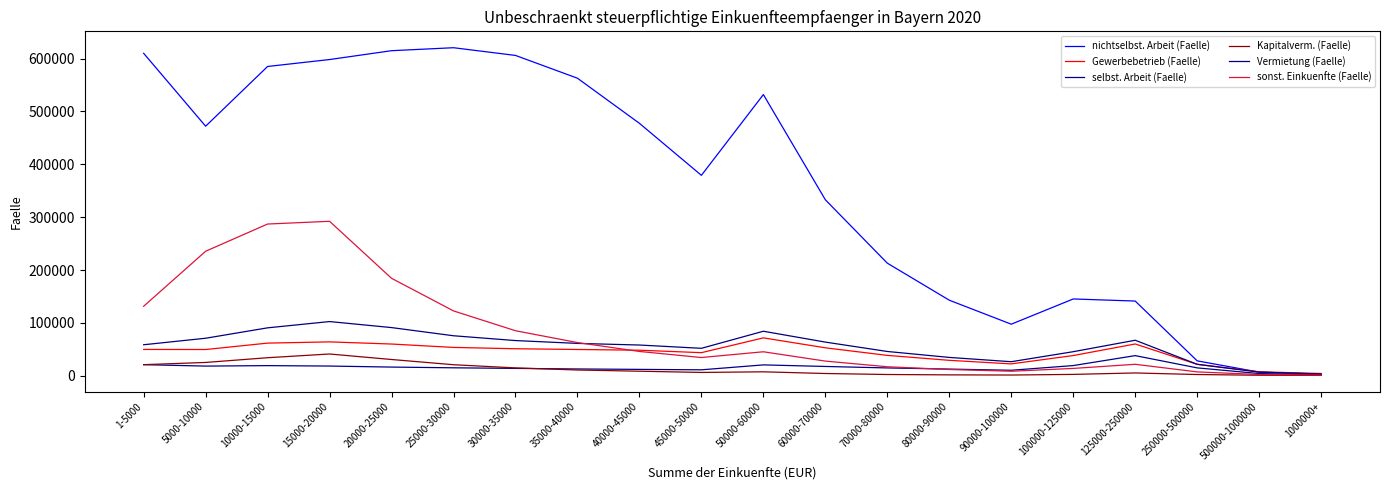

What is the label of the 4th point from the right?

125000-250000